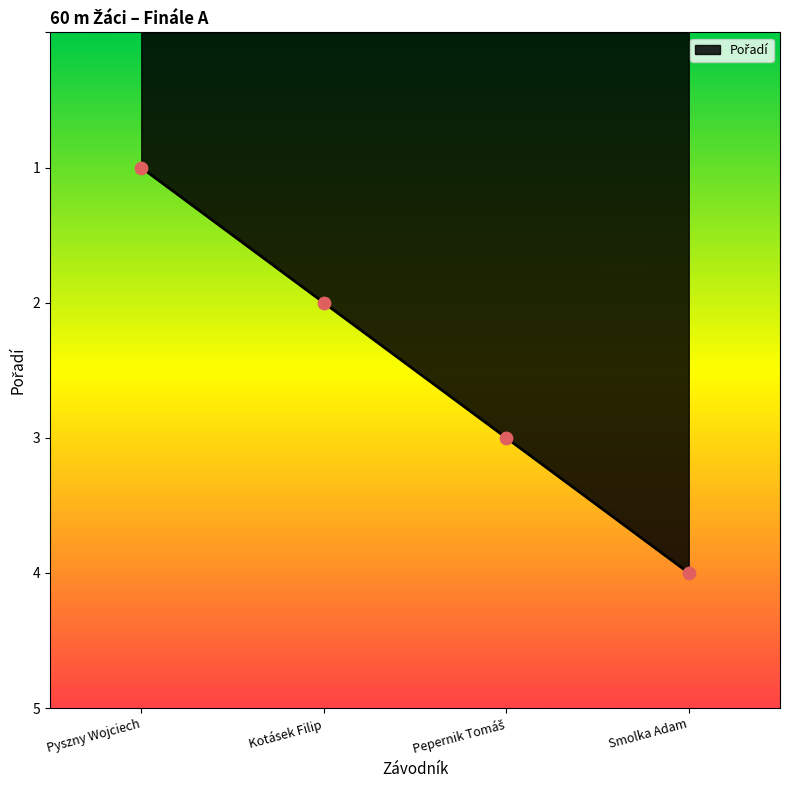

Between Kotásek Filip and Pyszny Wojciech, which is larger?

Kotásek Filip